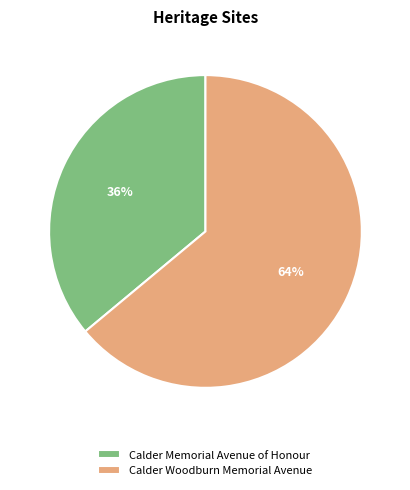

Count the number of slices in the pie.

2